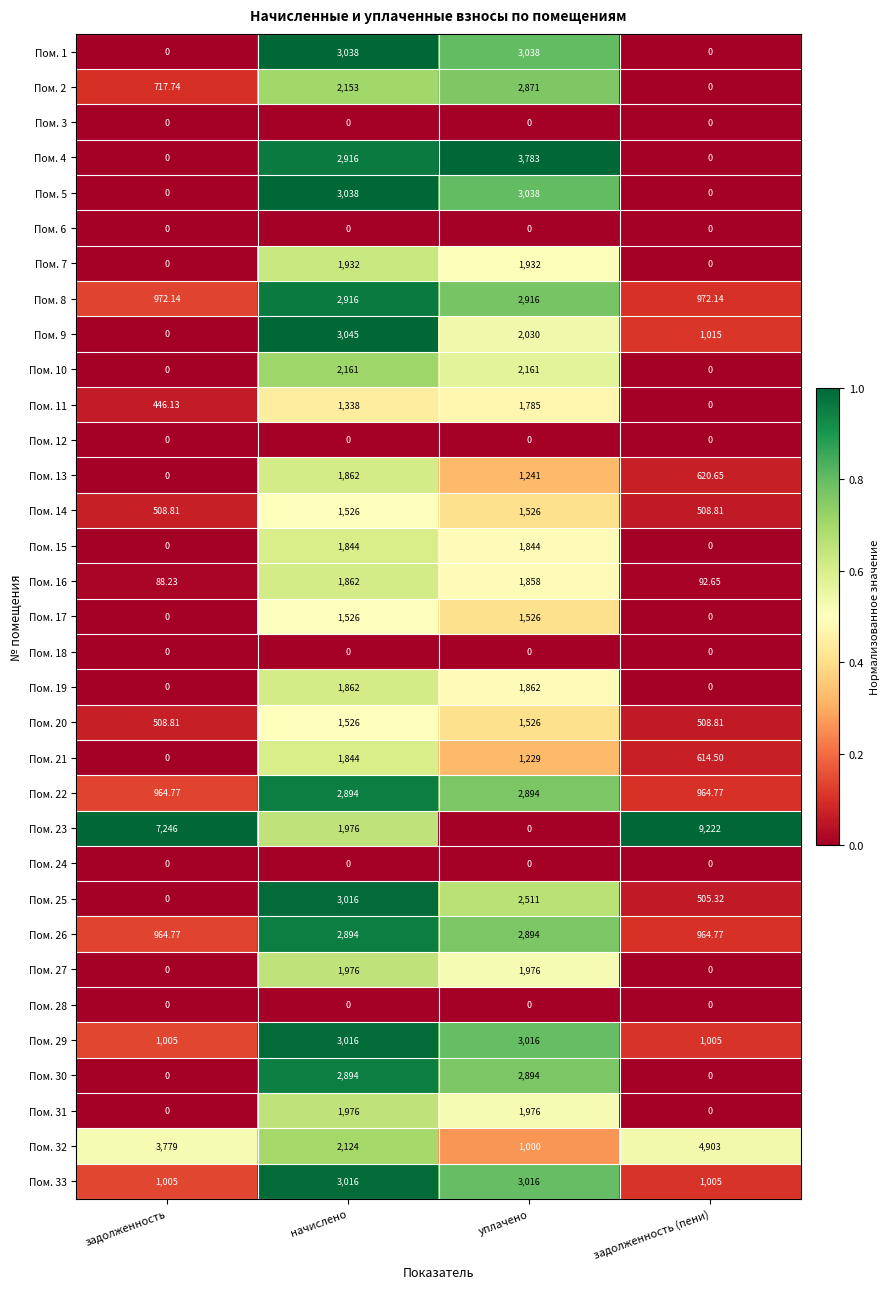

Which series has the largest total across all categories?

Пом. 23